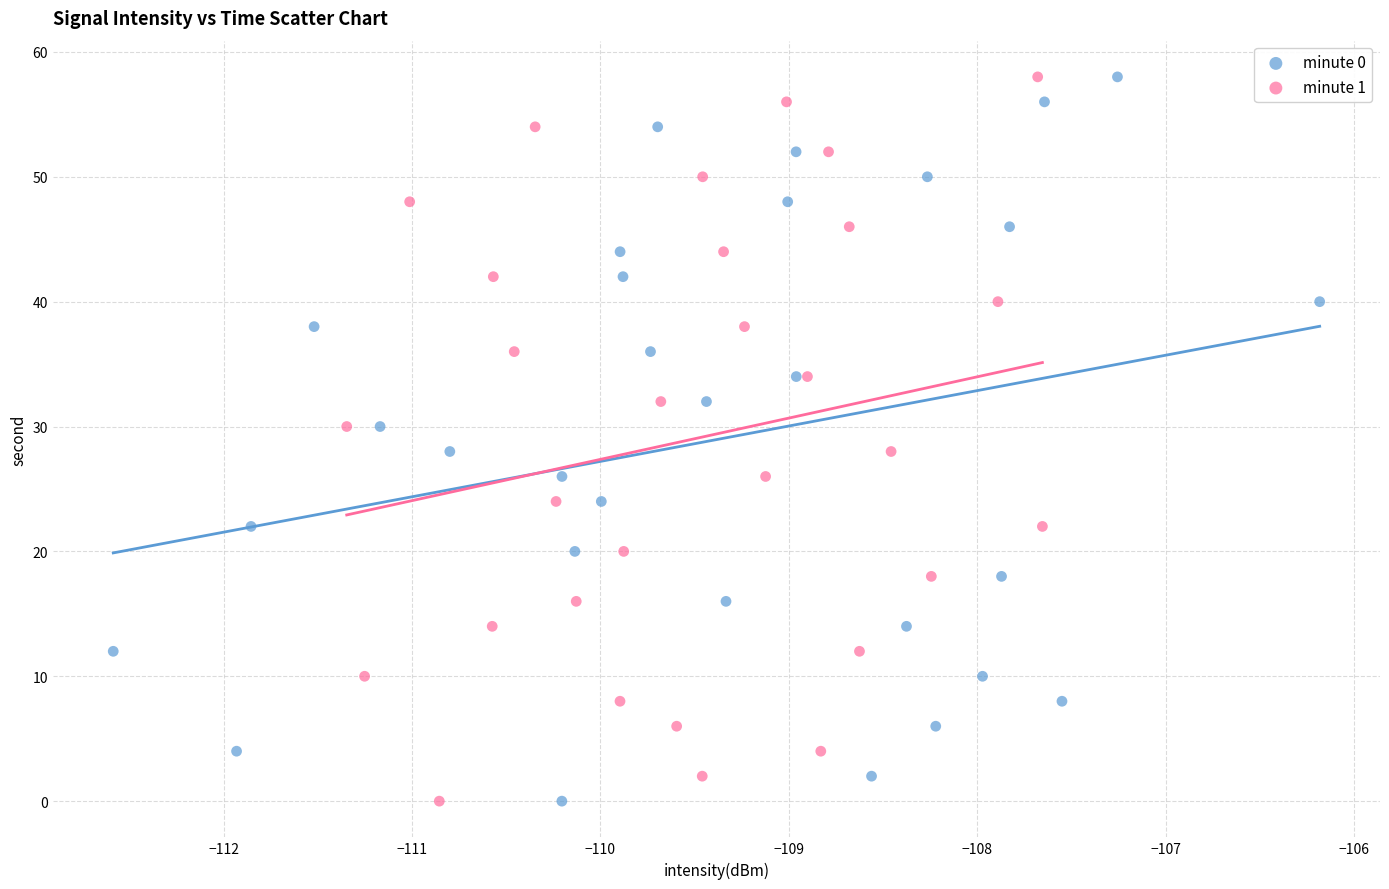

What are all the series names shown in the legend?

minute 0, minute 1